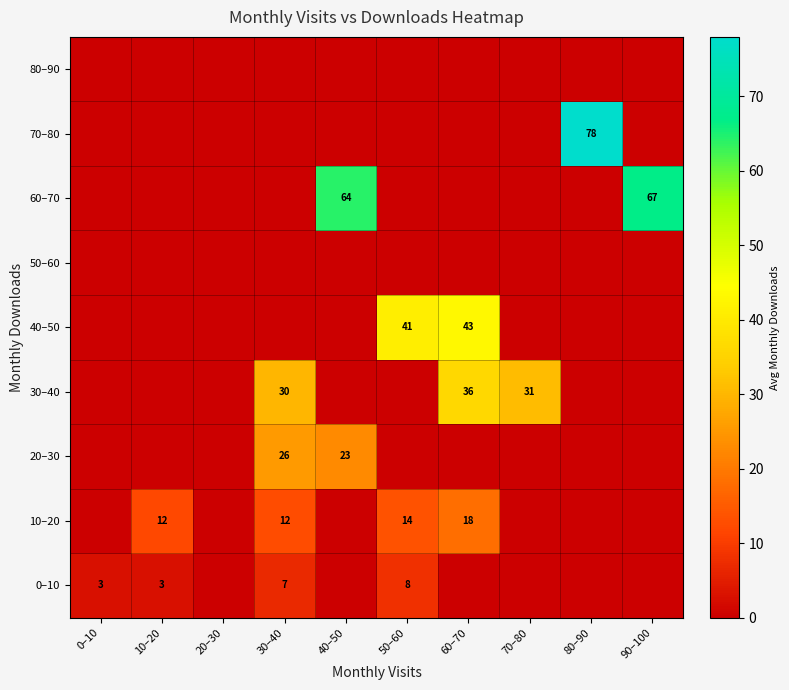

True or false: 60–70 has a value of 40 at 90–100.

False